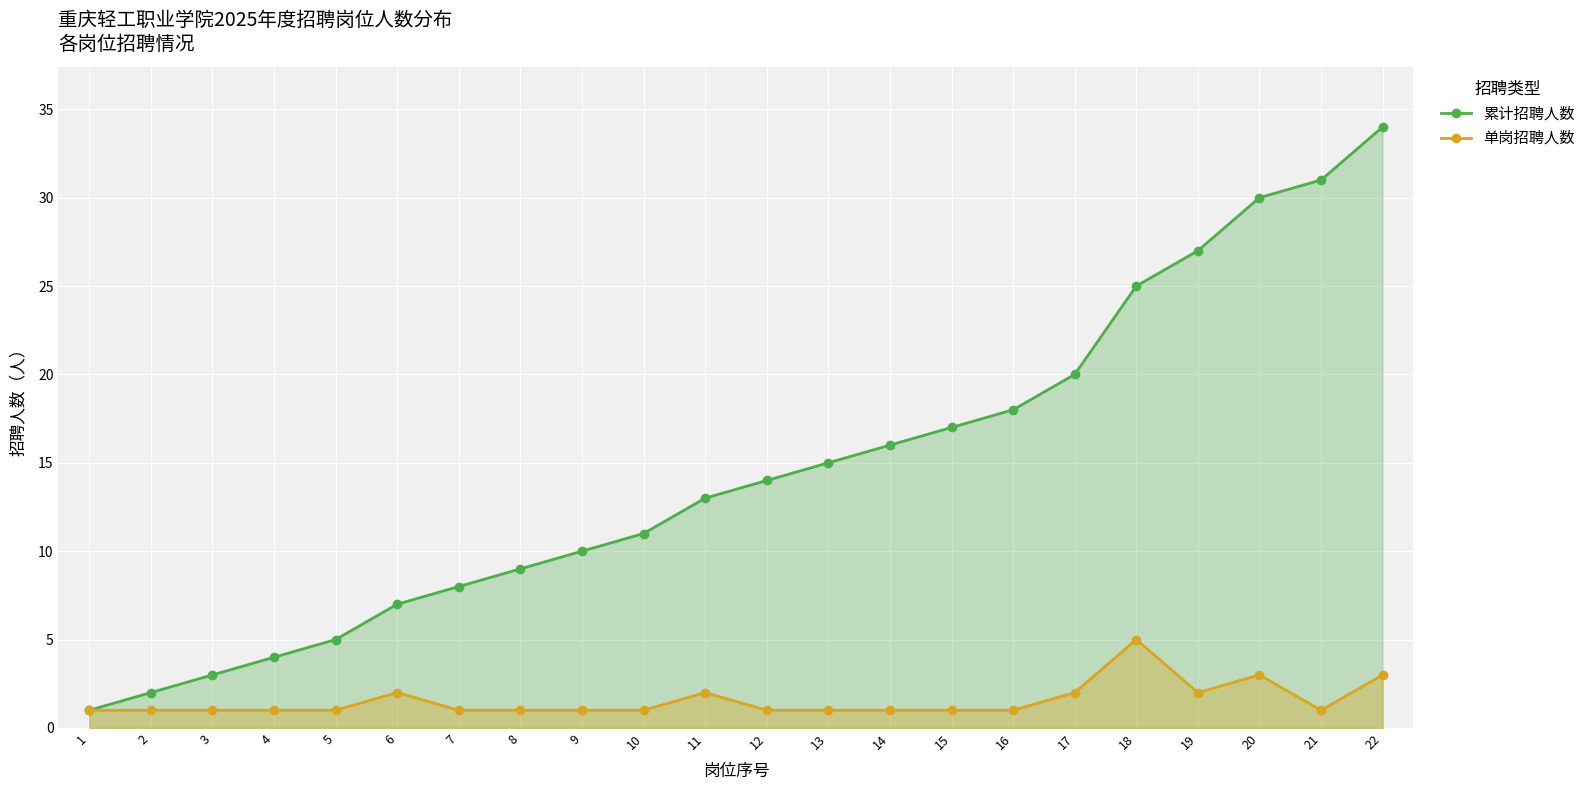

Is the value of 累计招聘人数 at 13 greater than the value of 单岗招聘人数 at 22?

Yes